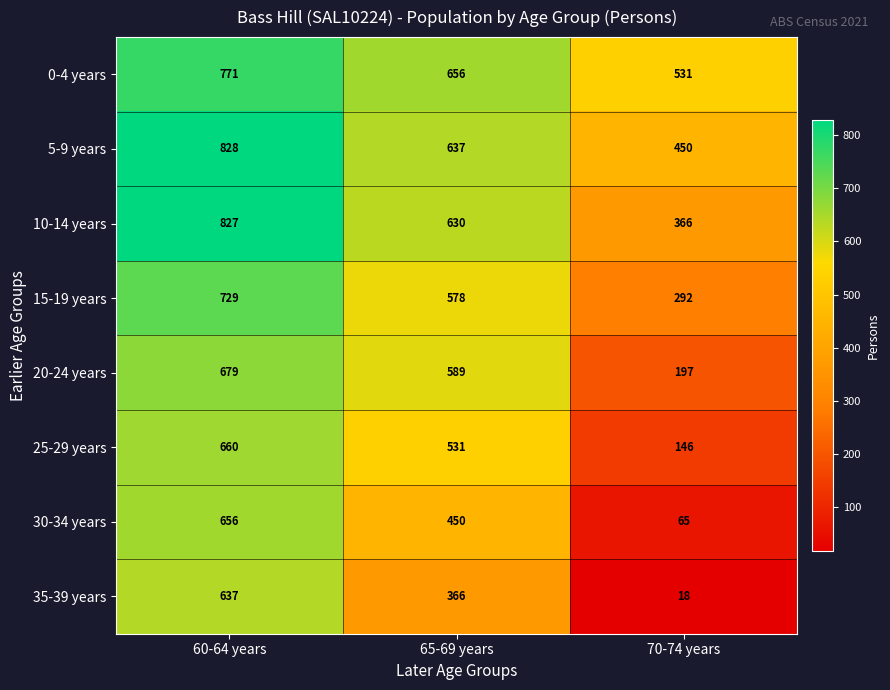

At how many categories does at least one series exceed 742?

1